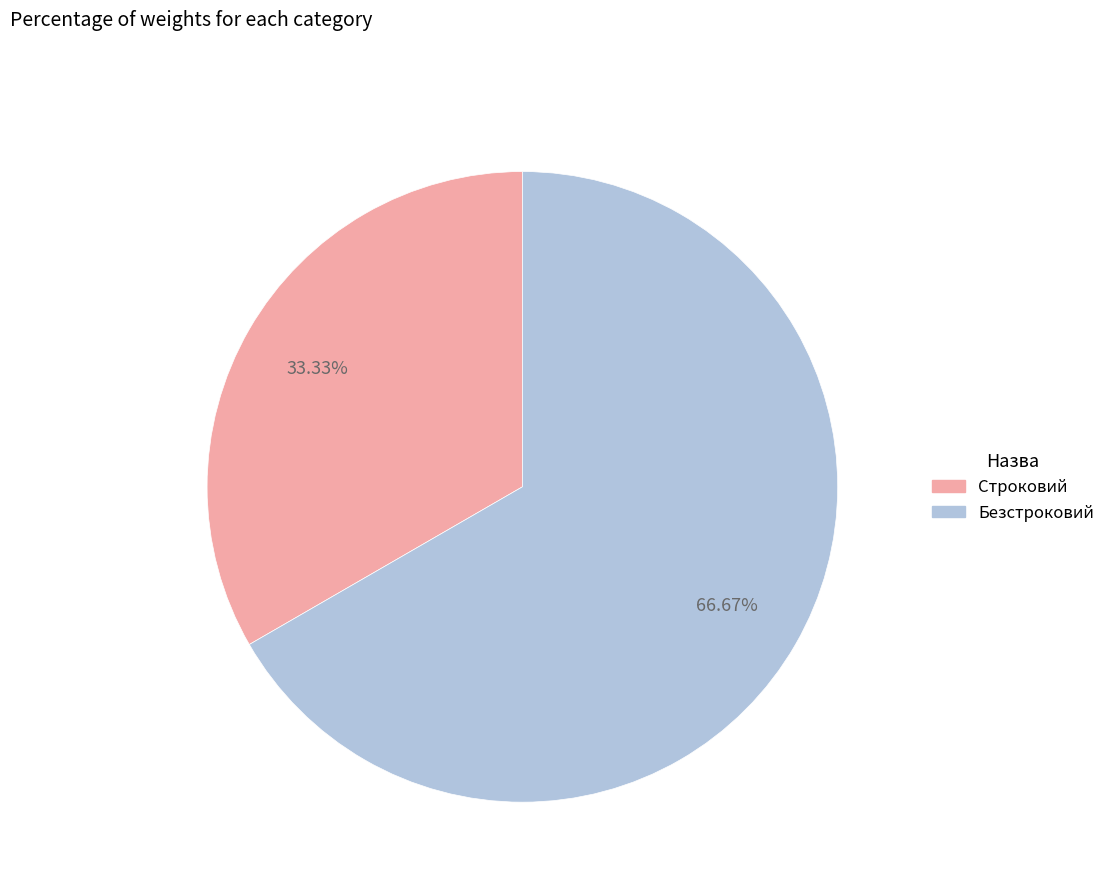

How many segments does this pie chart have?

2